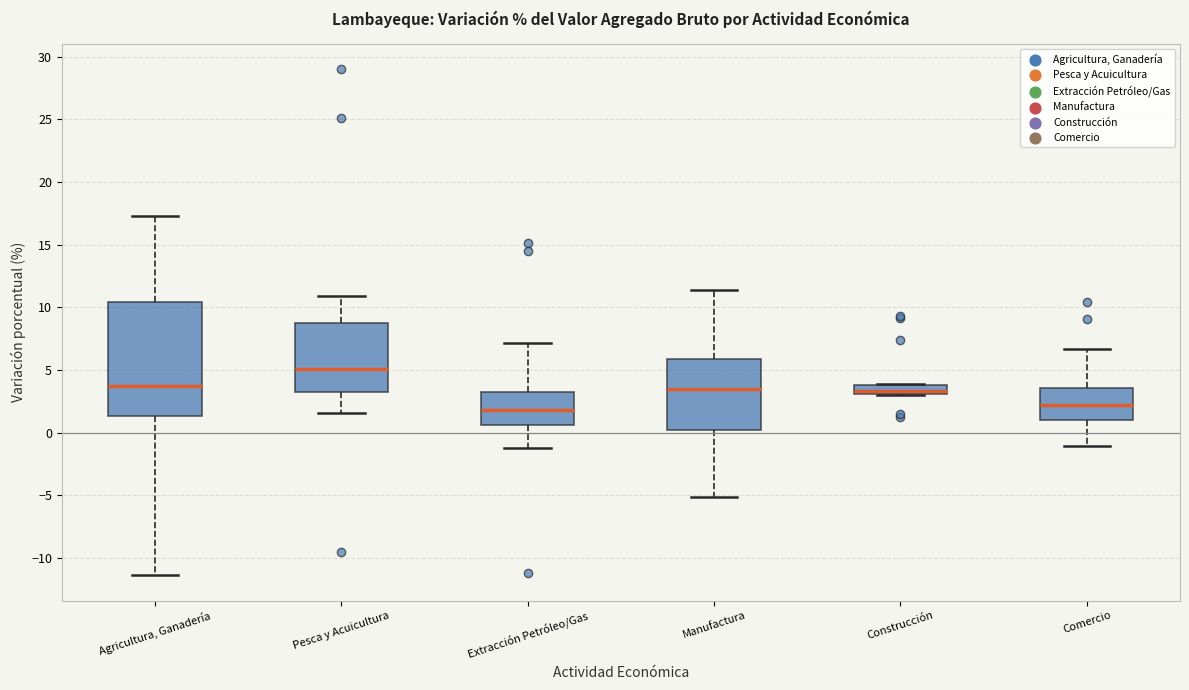

Where is the lower edge of the box for Extracción Petróleo/Gas on the y-axis? The values are not printed on the chart, so give them approximately, as read against the axis.

0.5